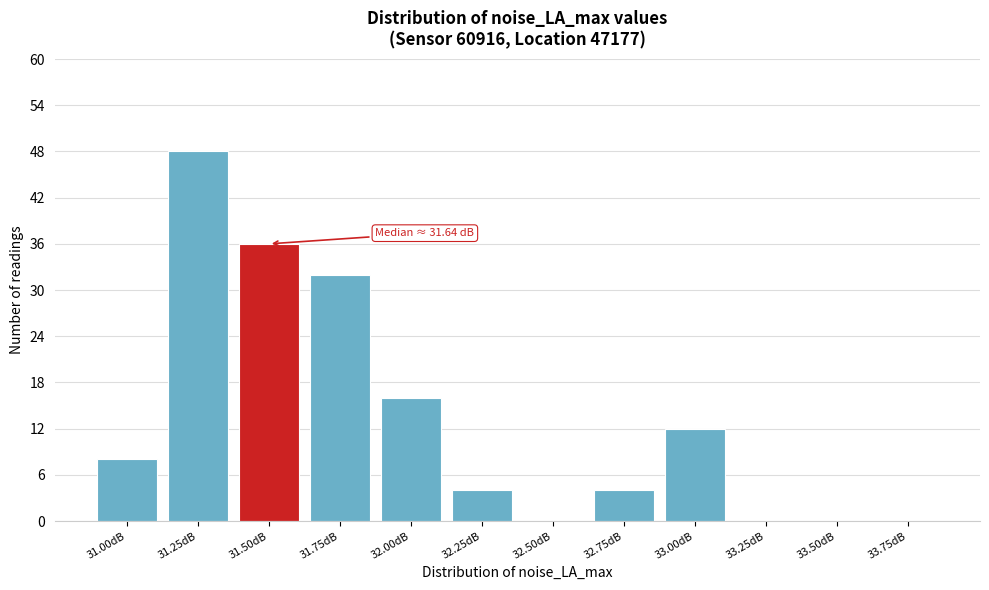

Reading left to right, list all the values displayed in this chart.

31.00dB=8	31.25dB=48	31.50dB=36	31.75dB=32	32.00dB=16	32.25dB=4	32.50dB=0	32.75dB=4	33.00dB=12	33.25dB=0	33.50dB=0	33.75dB=0